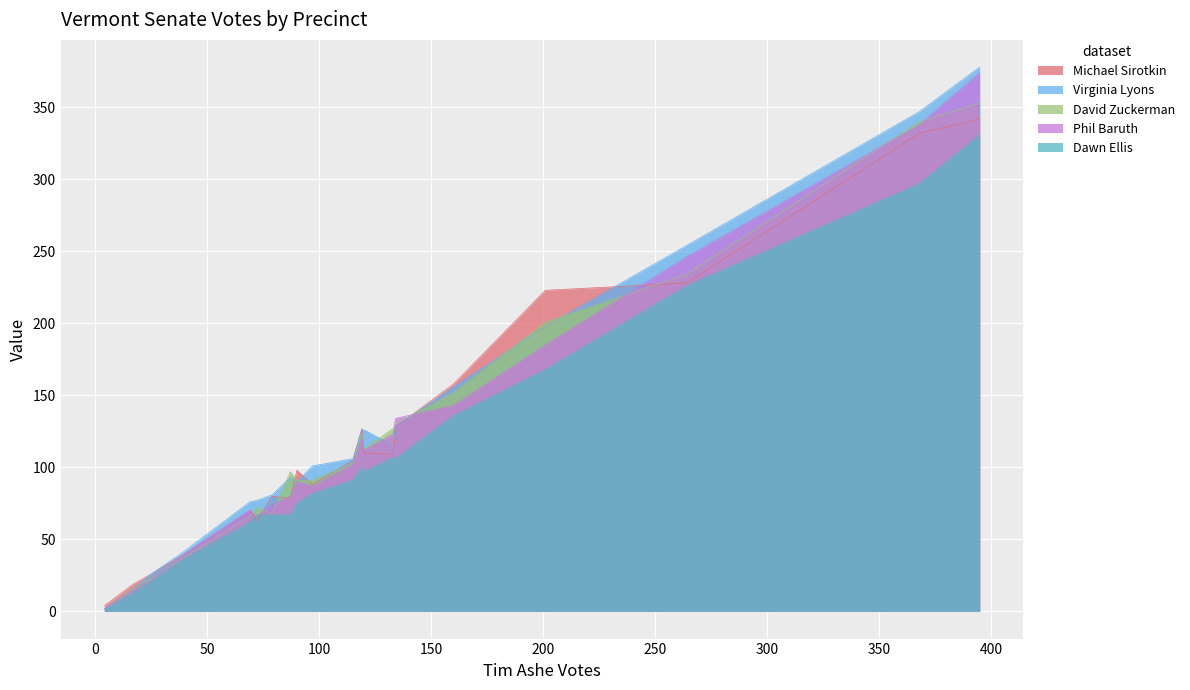

What is the difference between the highest and lowest values at Shelburne 5-1?

55